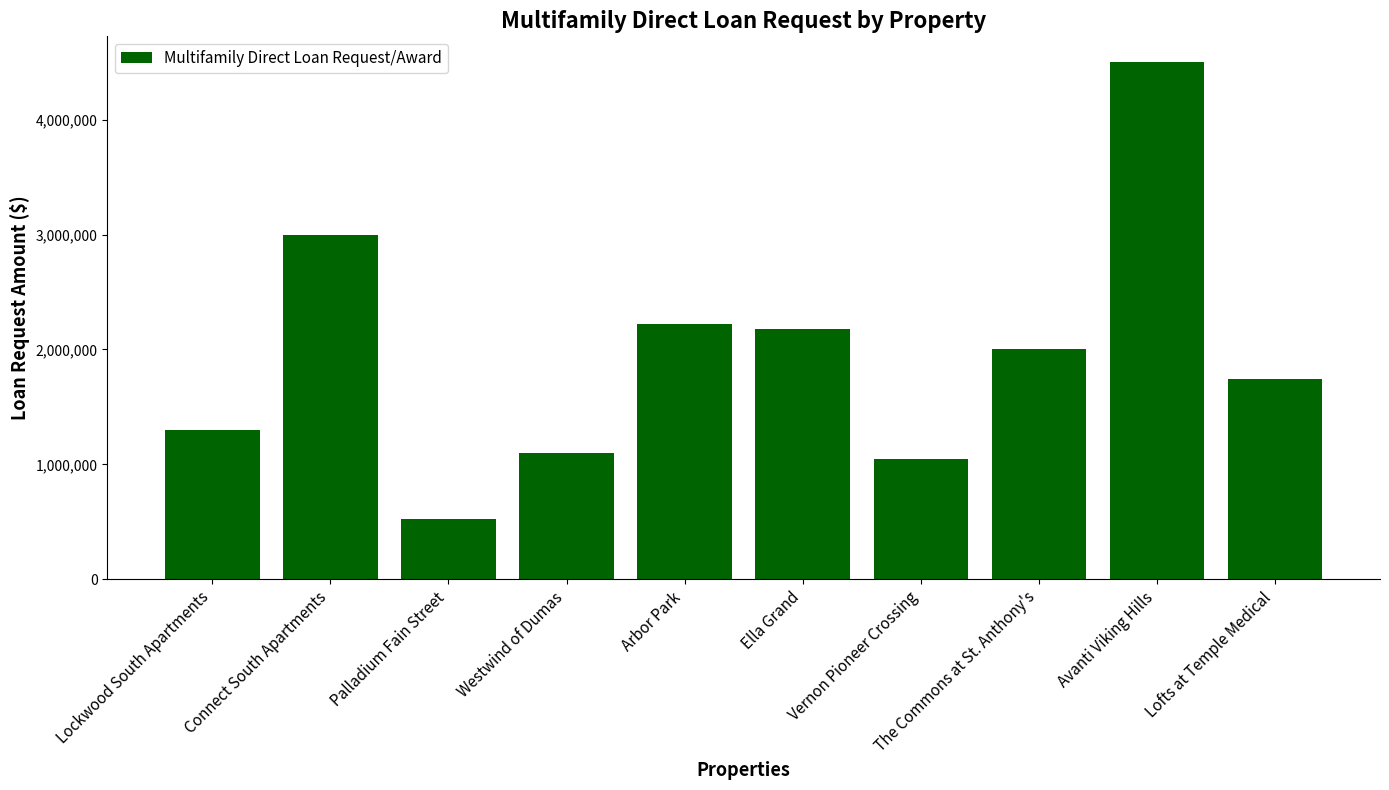

Approximately how many times larger is the value at Avanti Viking Hills compared to The Commons at St. Anthony's?

2.2